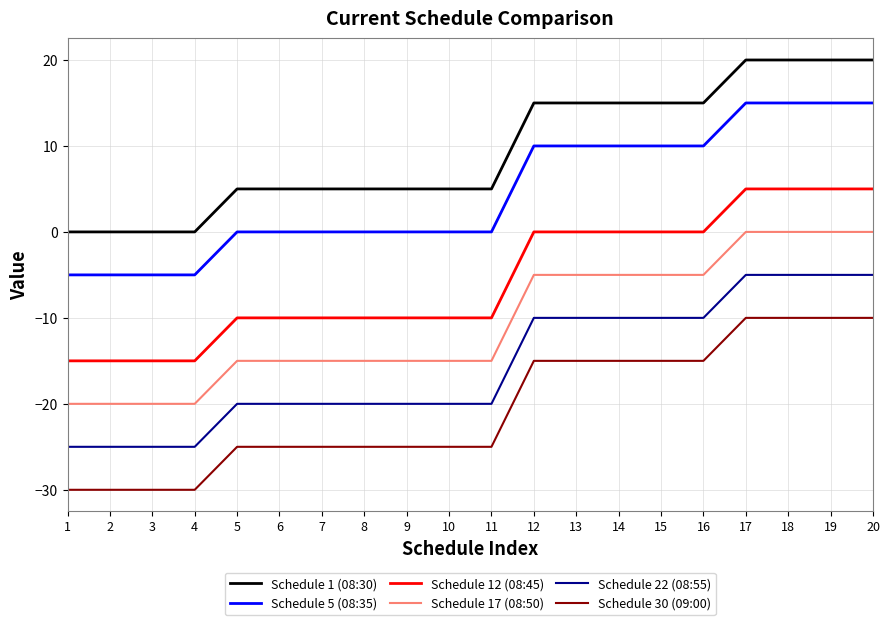

True or false: Schedule 12 (08:45) and Schedule 17 (08:50) cross at least once.

False